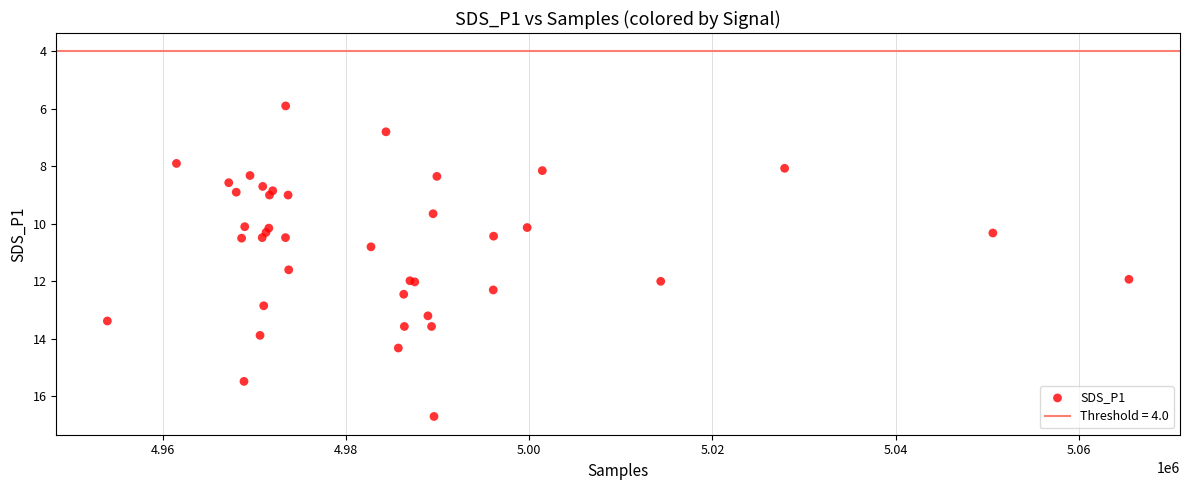

What Y value in the scatter plot is closest to 11?

10.8